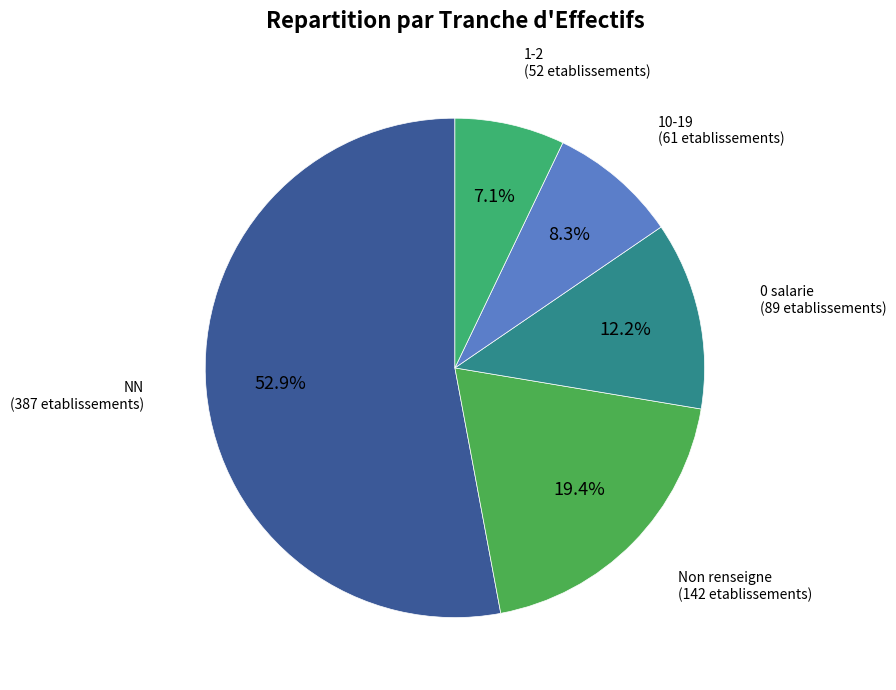

Count the number of slices in the pie.

5